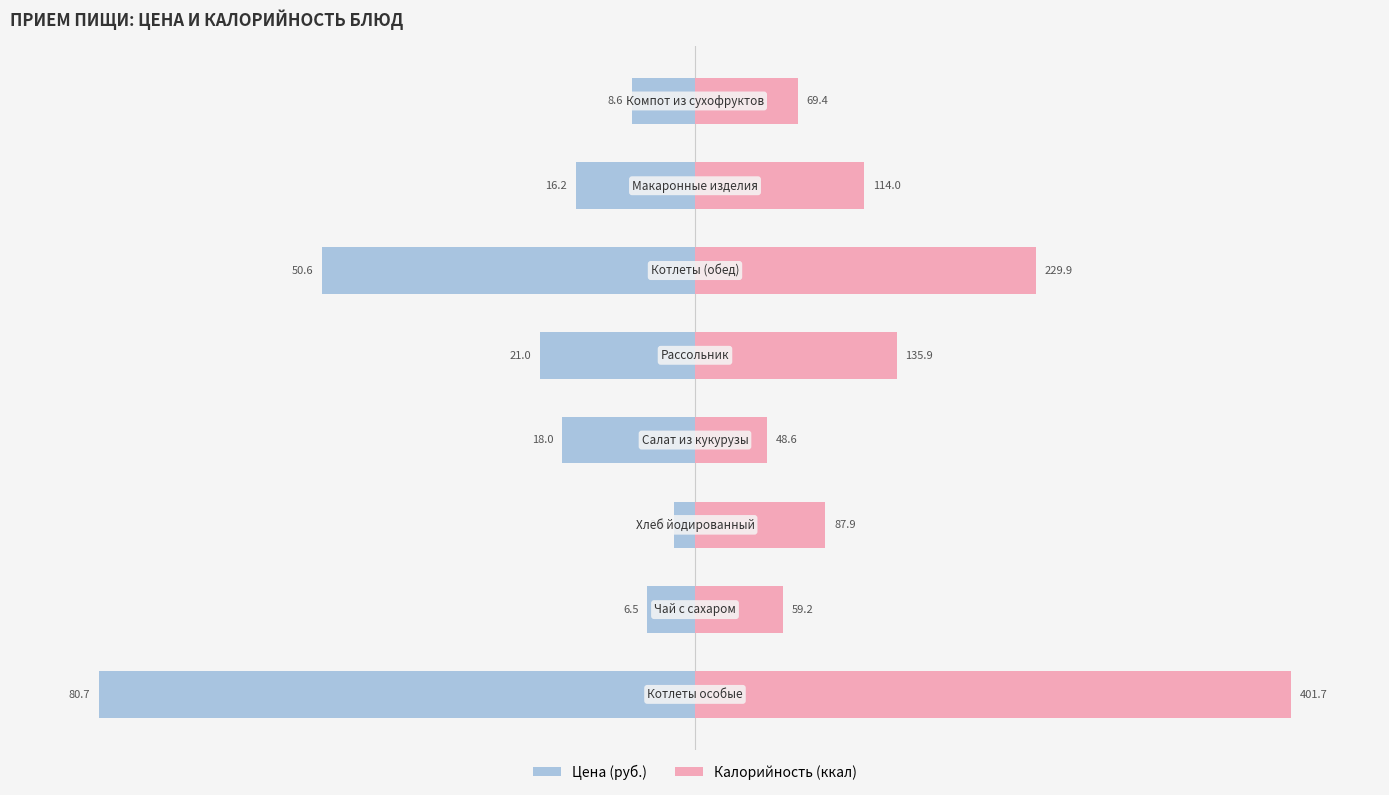

How many groups of bars are there?

8